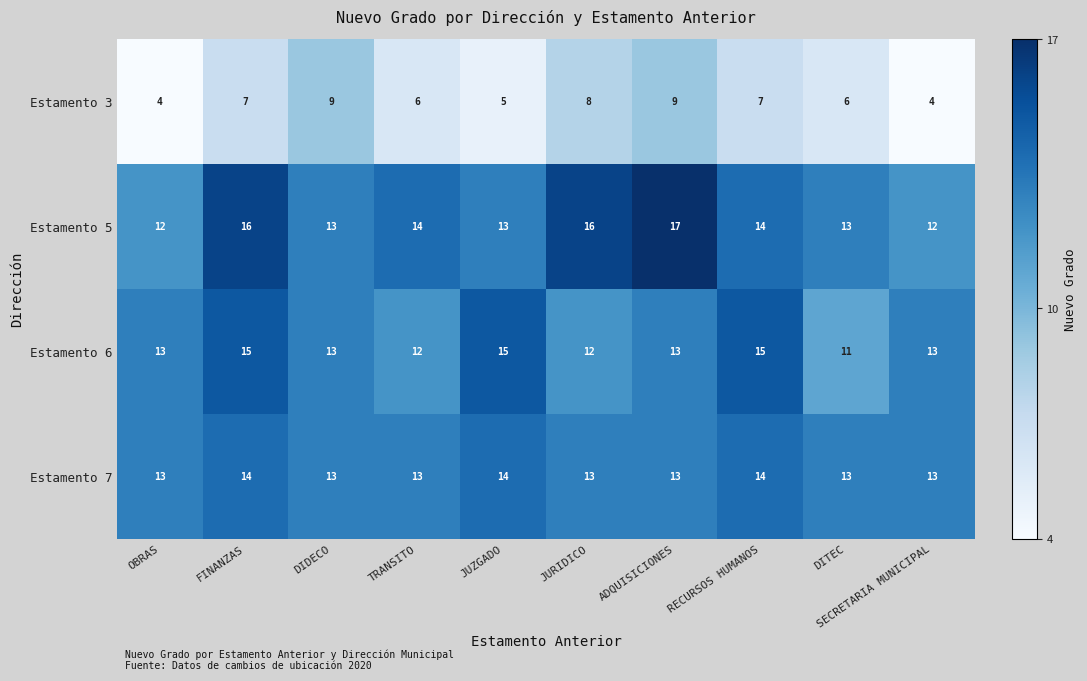

Rank the series by their maximum value, from lowest to highest.

Estamento 3, Estamento 7, Estamento 6, Estamento 5